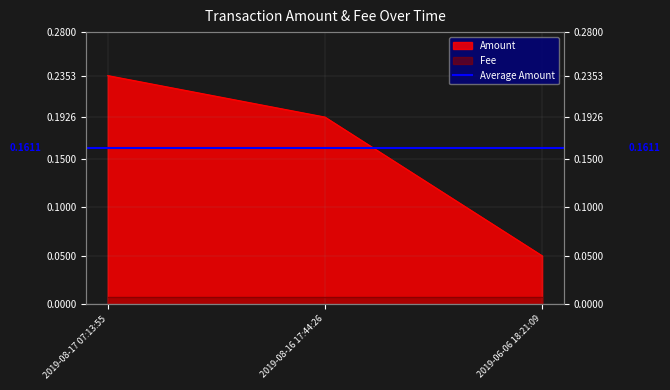

How many values are between 0 and 1?

3